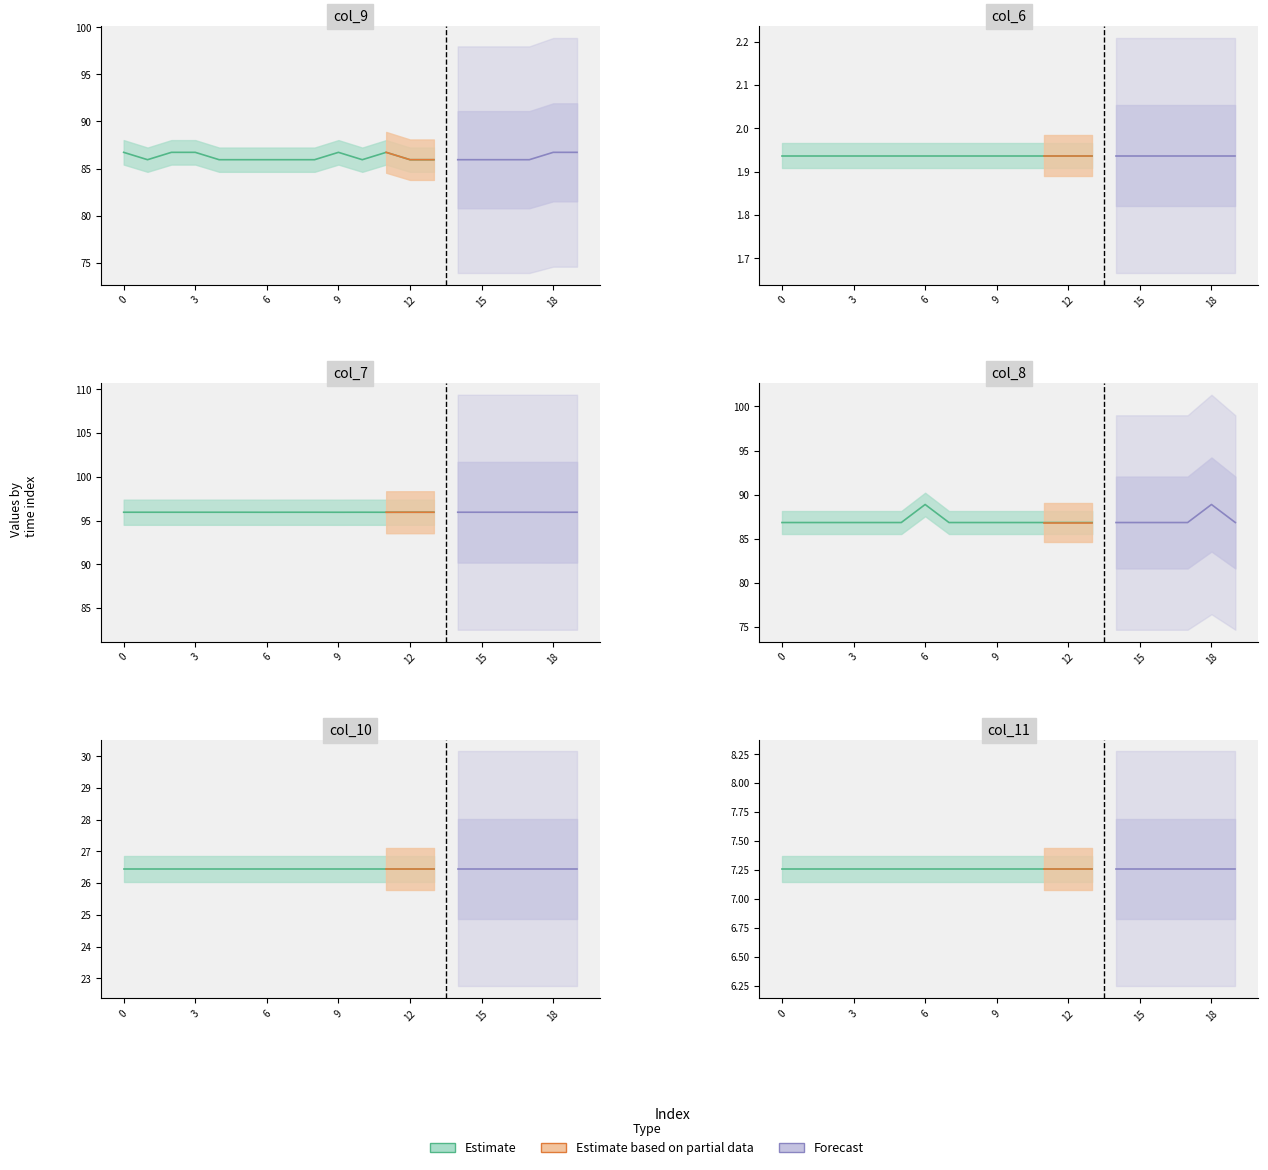

What is the value of the col_9 point at the 10th from the left?

86.7